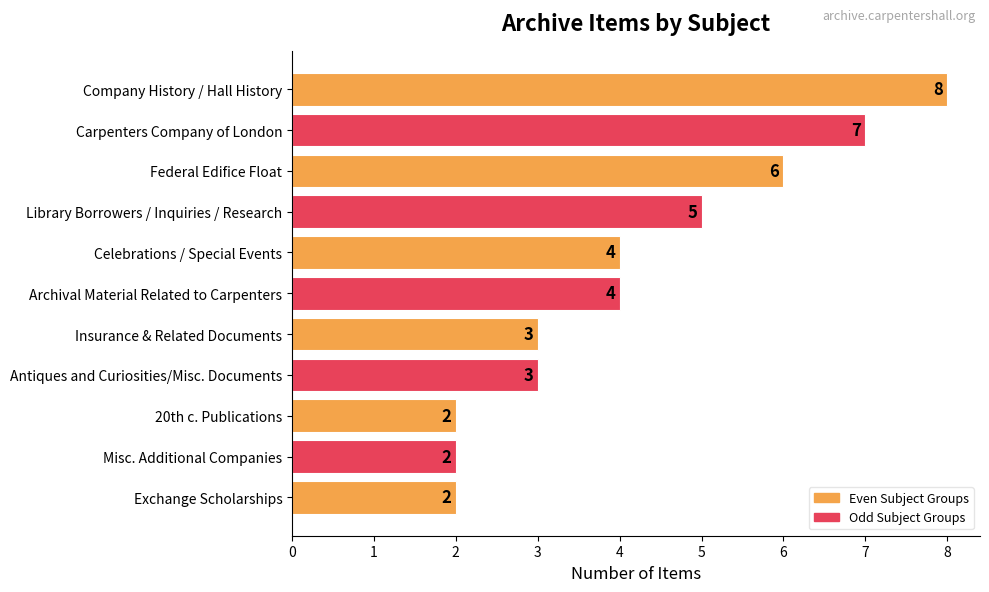

Is it true that the value at 20th c. Publications is 2?

True